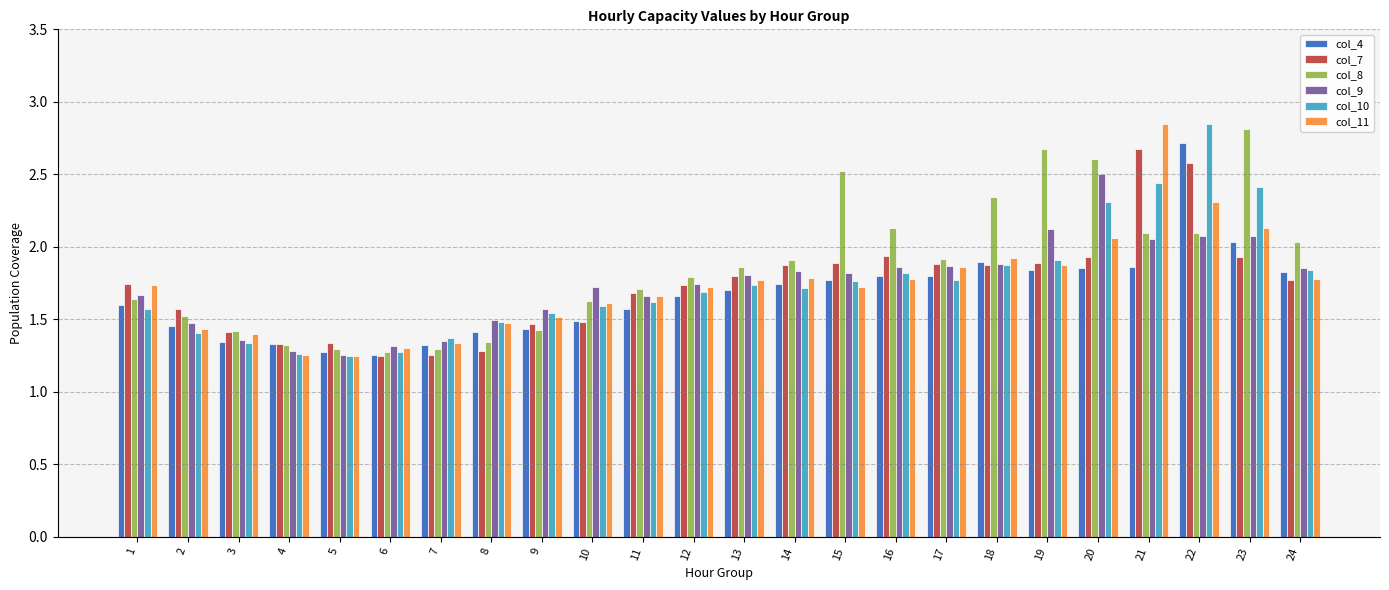

At which label does col_8 reach its peak?

23